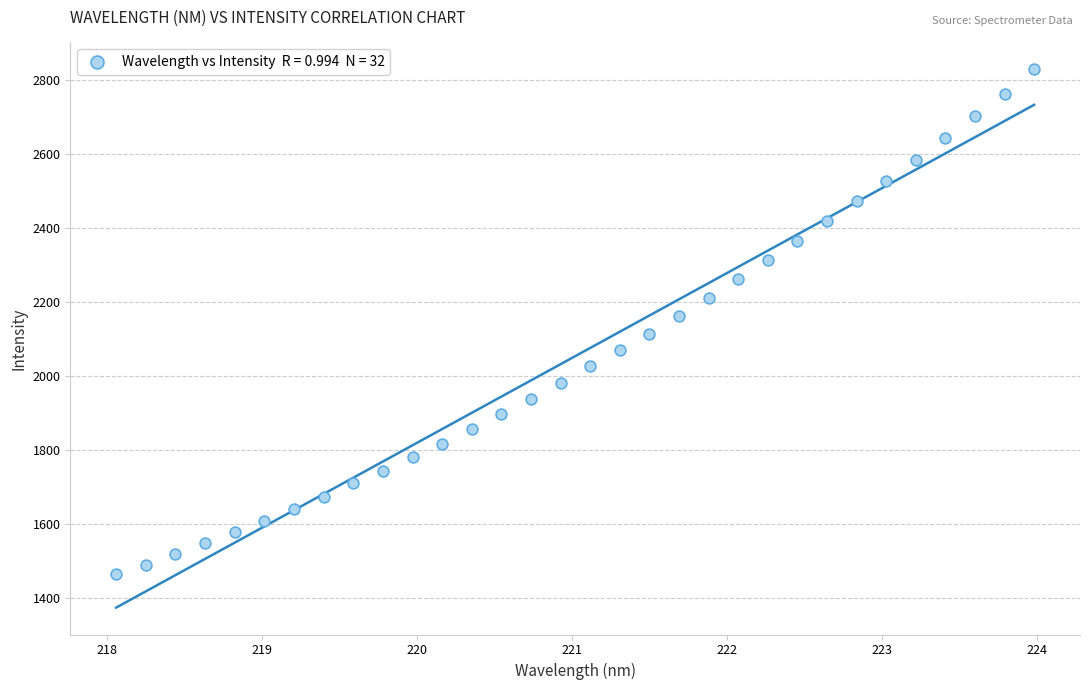

What is the range of X values (max minus min)?

5.9